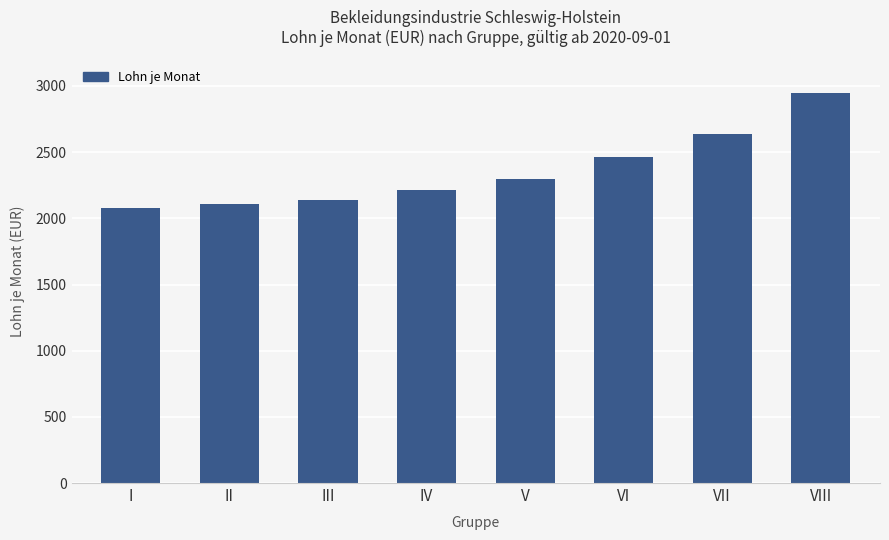

Which label corresponds to the smallest value in the chart?

I